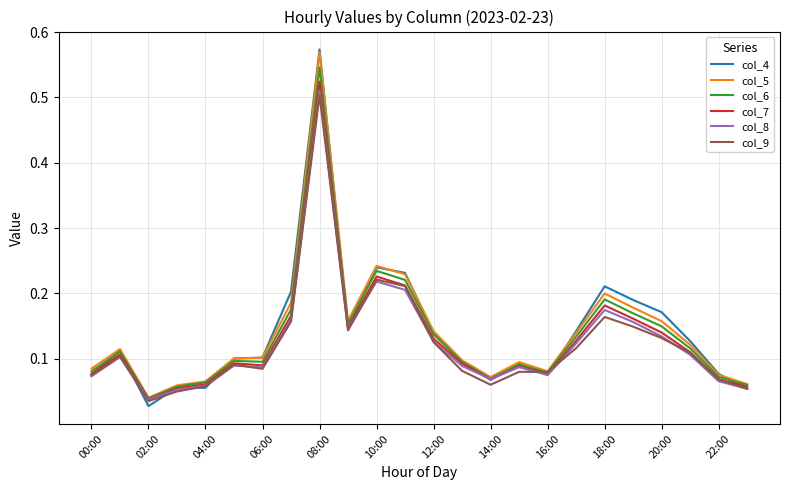

Which series has the widest spread of values?

col_4